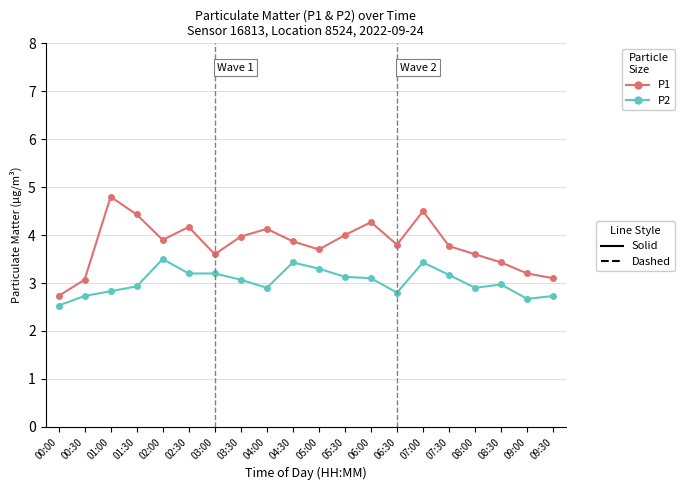

What is the total value across all series at 00:30?

5.8